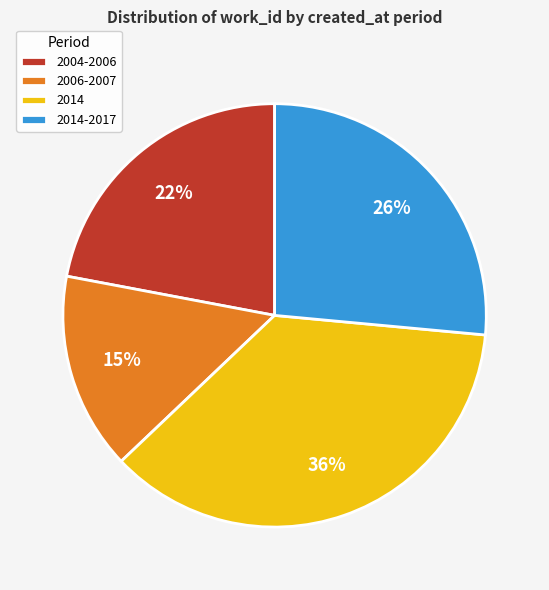

Is there any slice that represents more than half of the pie?

No